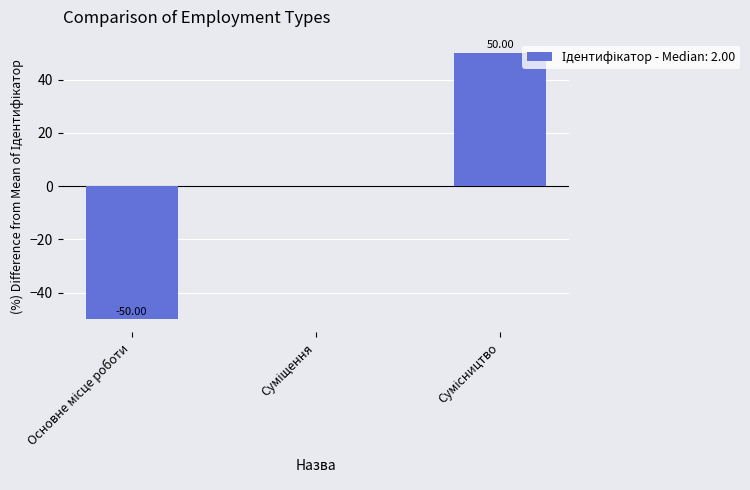

How many distinct data groups are displayed?

1